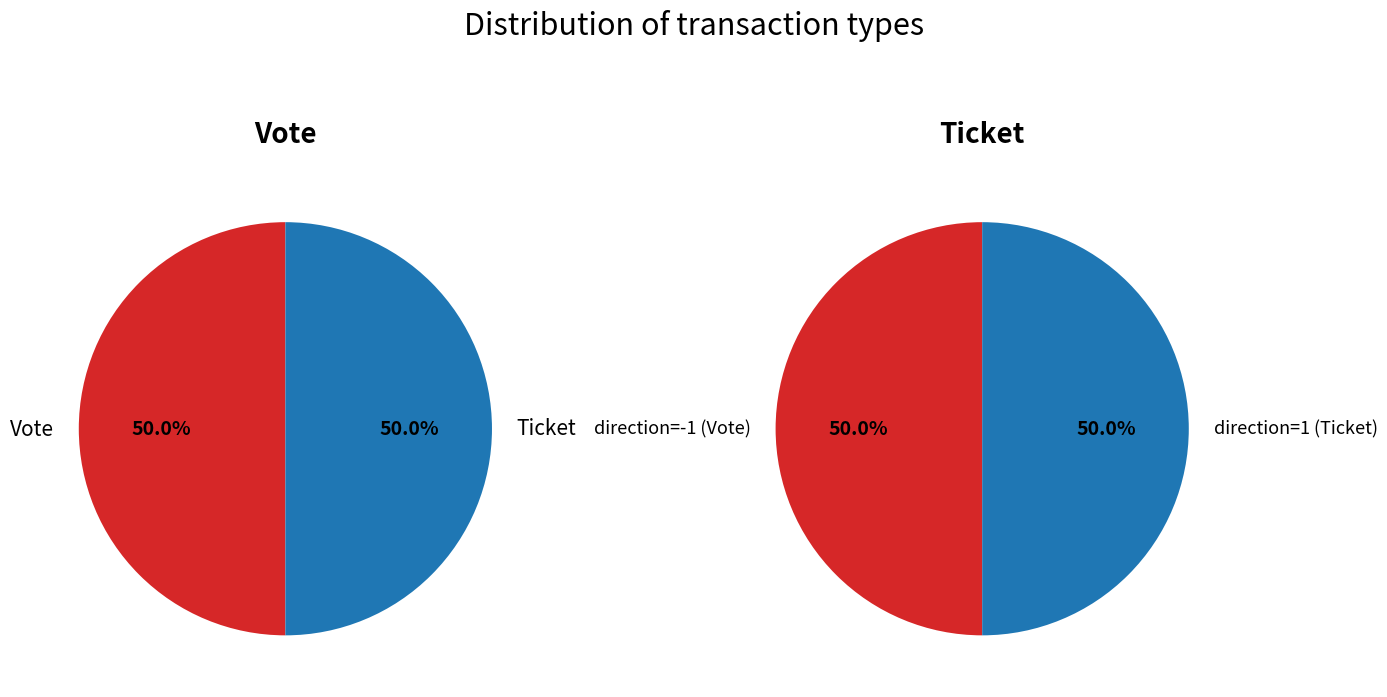

True or false: value accounts for 94% of the total.

False